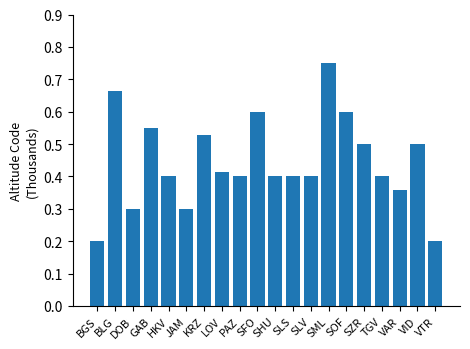

What is the value of the 6th bar from the left?

0.3